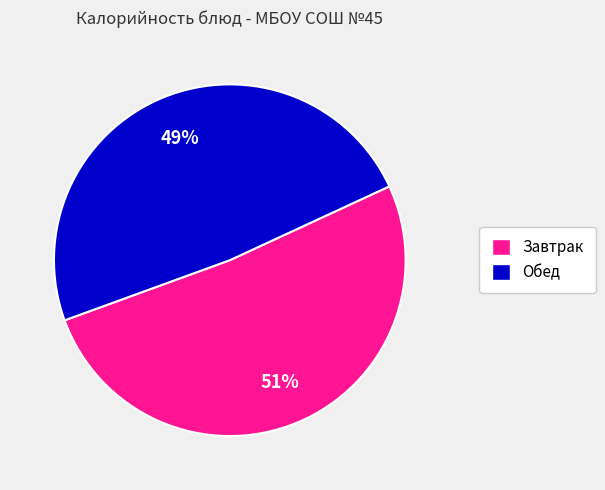

Count the number of slices in the pie.

2